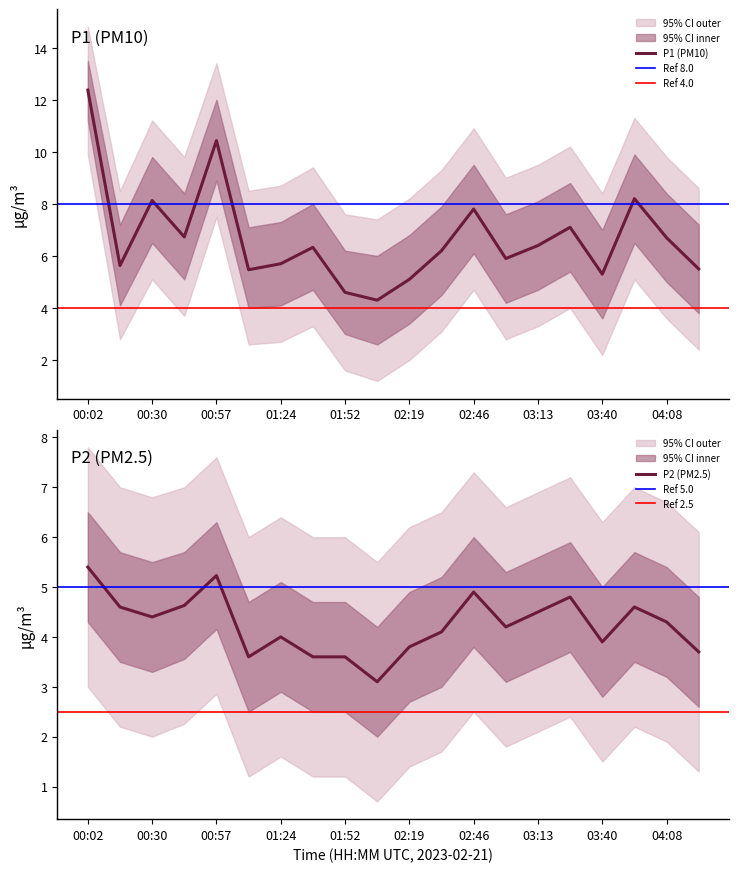

What is the sum of the P1 values at 01:38 and 01:52?

10.9